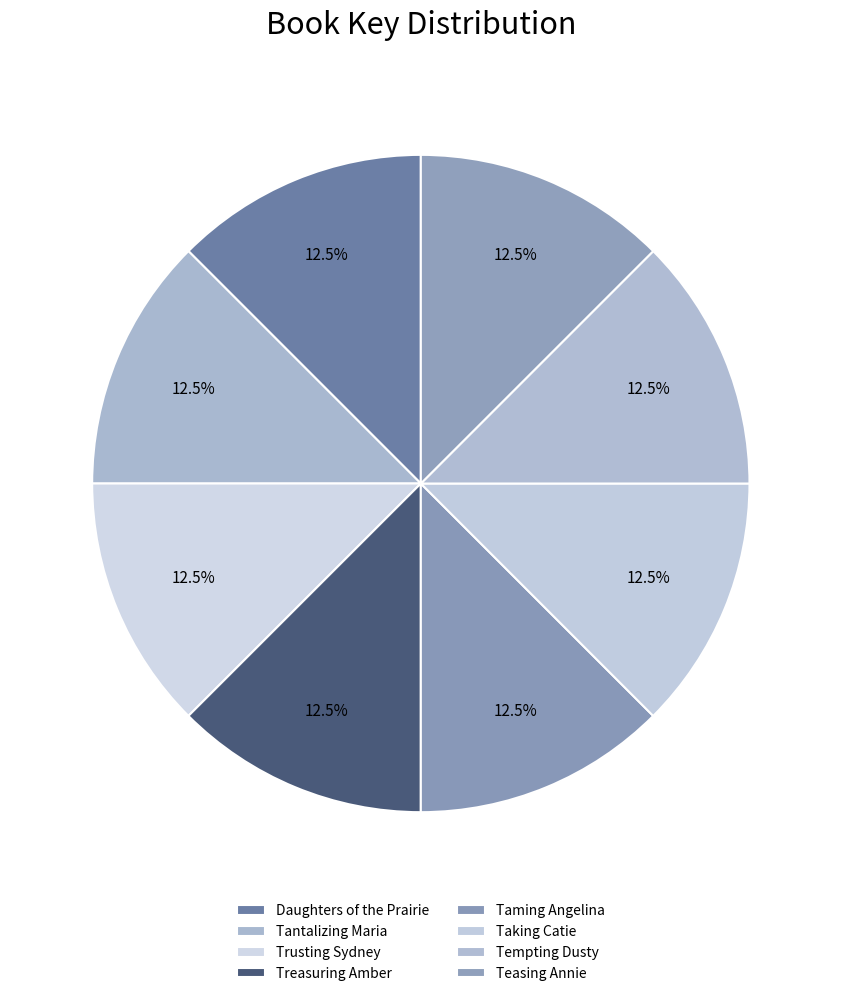

Count the number of slices in the pie.

8